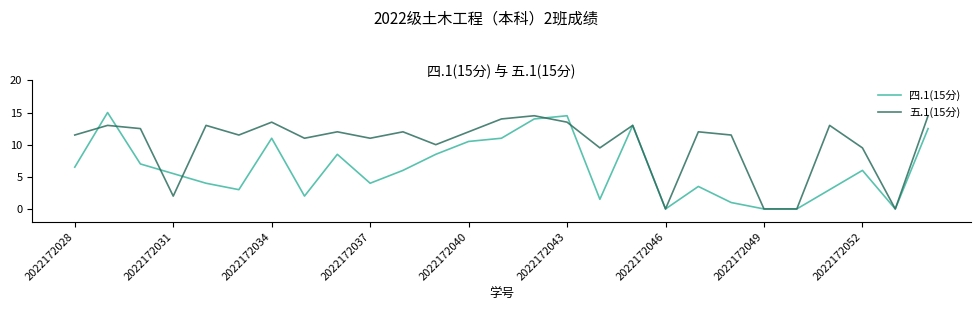

What is the maximum value shown in the chart?

15.0